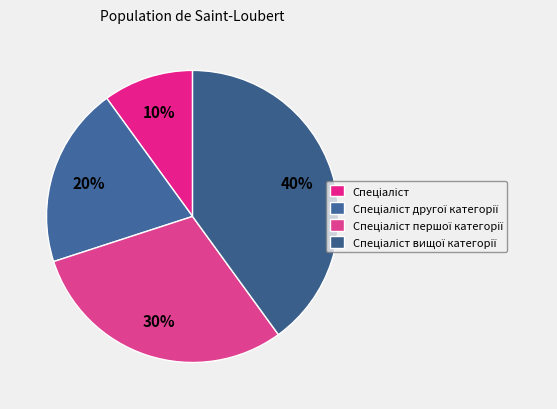

What percentage is the Спеціаліст slice, to the nearest percent?

10%